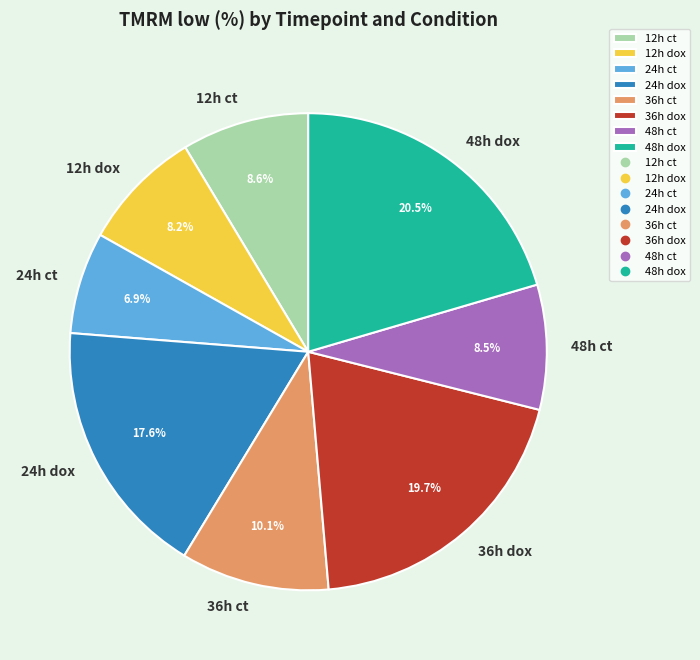

To the nearest percent, what is the combined percentage of 48h ct and 12h ct?

17%